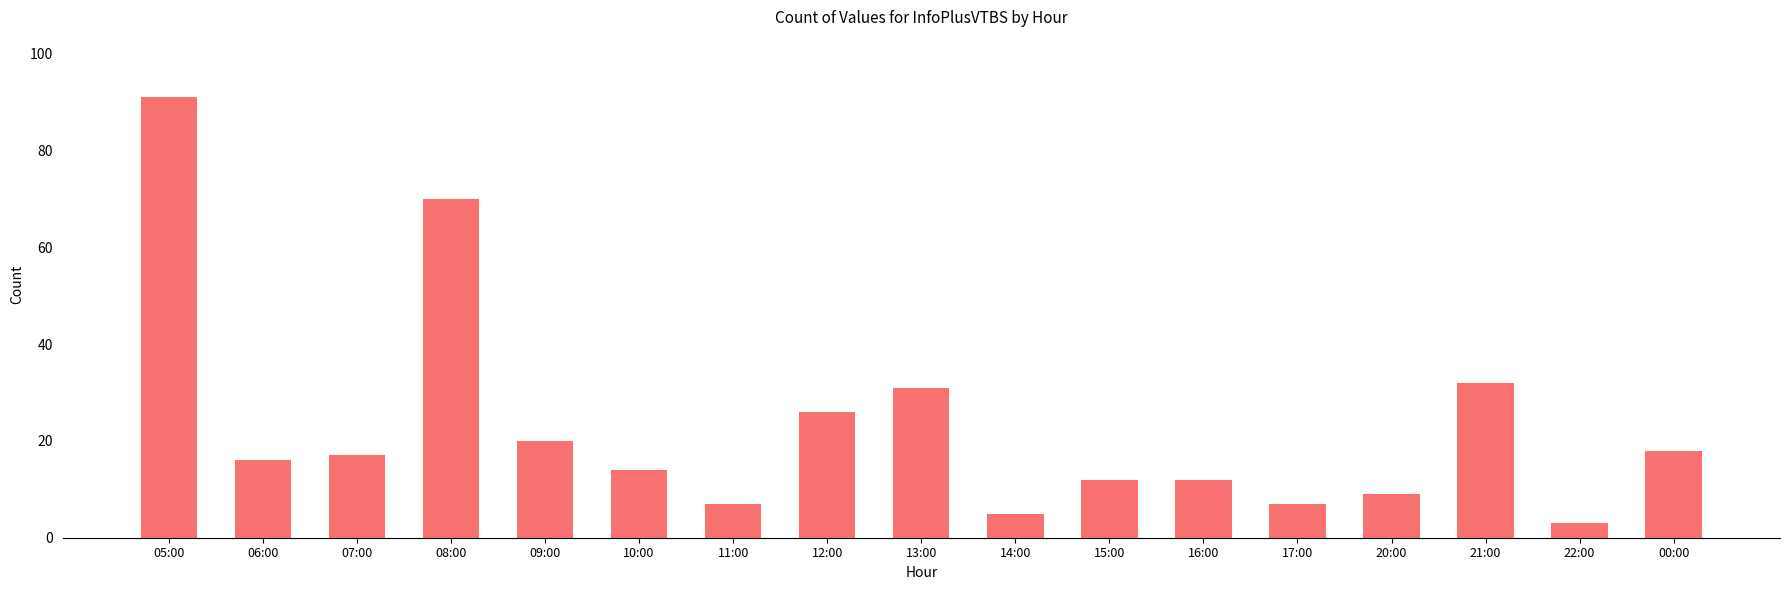

Which has a higher value, 15:00 or 09:00?

09:00